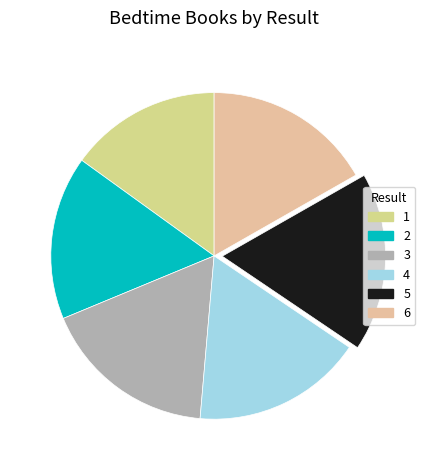

To the nearest percent, what percentage of the pie is 6?

17%